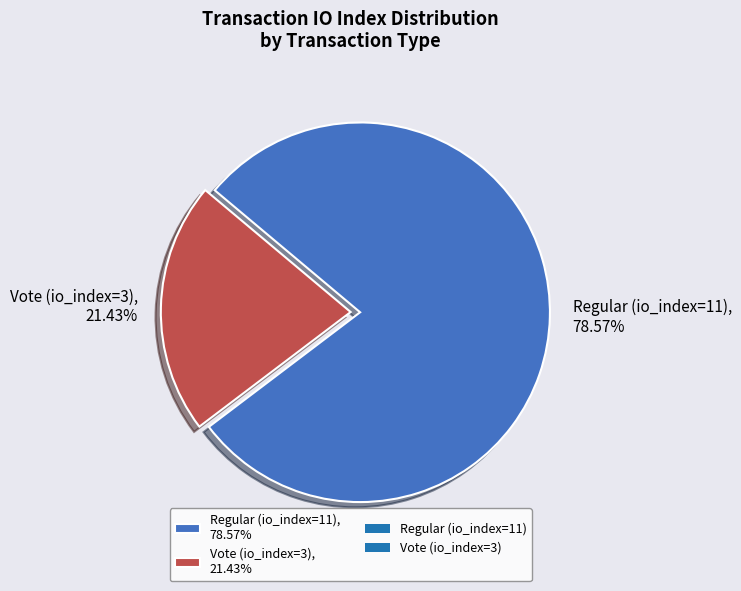

Which category has the biggest portion of the pie?

Regular (io_index=11)